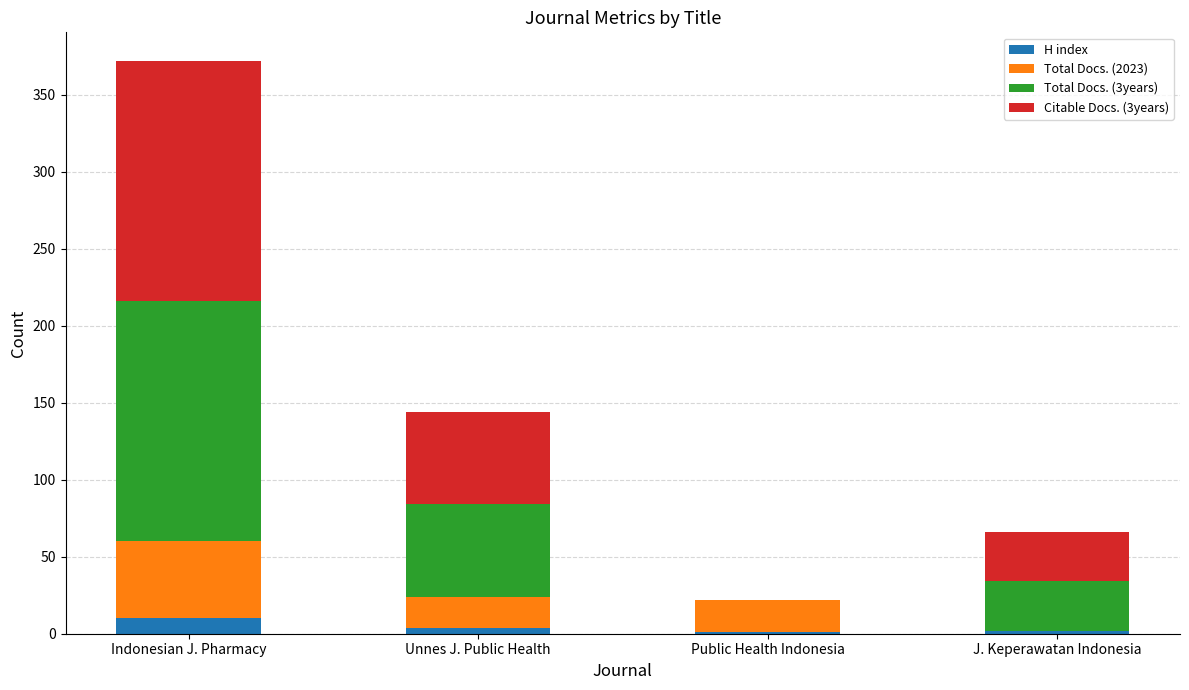

At which category is the sum across all series the highest?

Indonesian J. Pharmacy